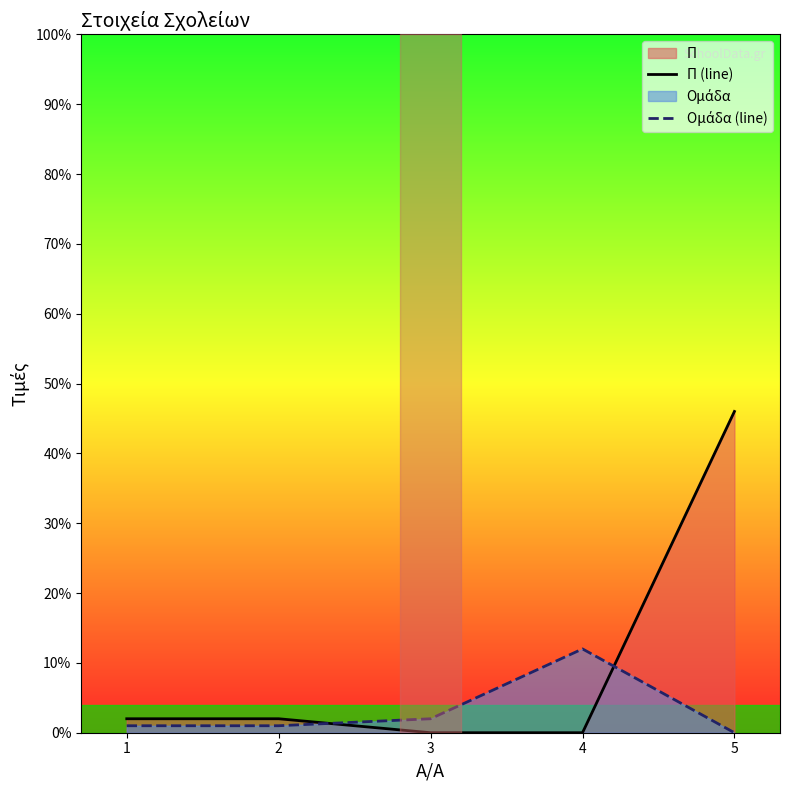

Count the number of data series in this chart.

2